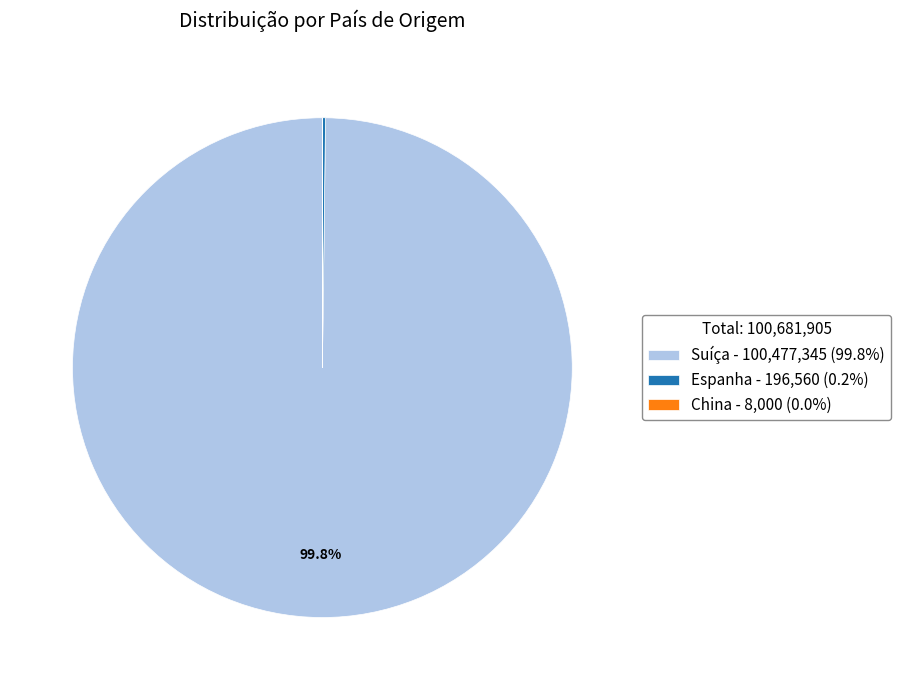

Is there any slice that represents more than half of the pie?

Yes